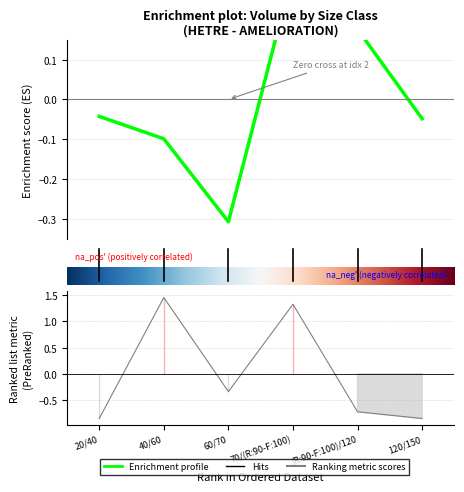

The chart shows a value of -1.3 at 120/150. True or false?

False